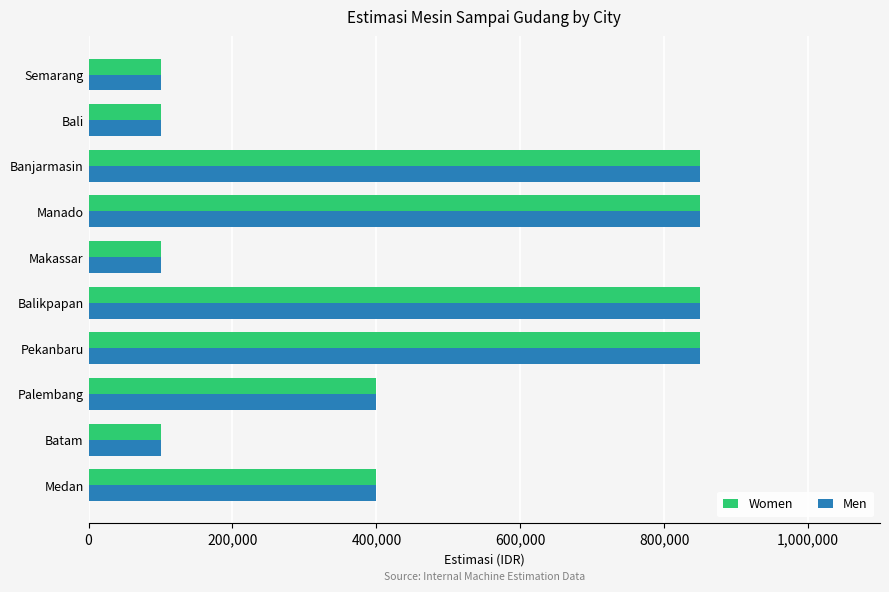

The Men series shows 148429 at Makassar. True or false?

False